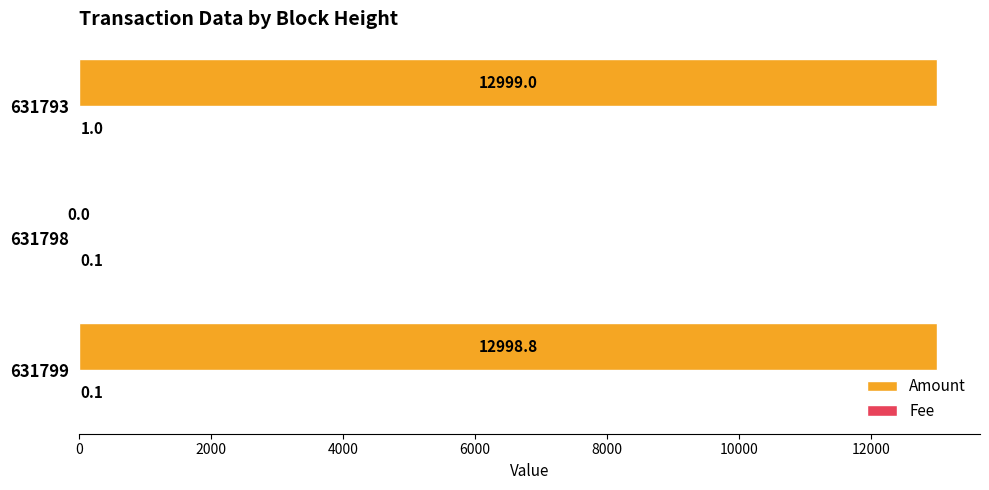

At which category is the sum across all series the highest?

631793